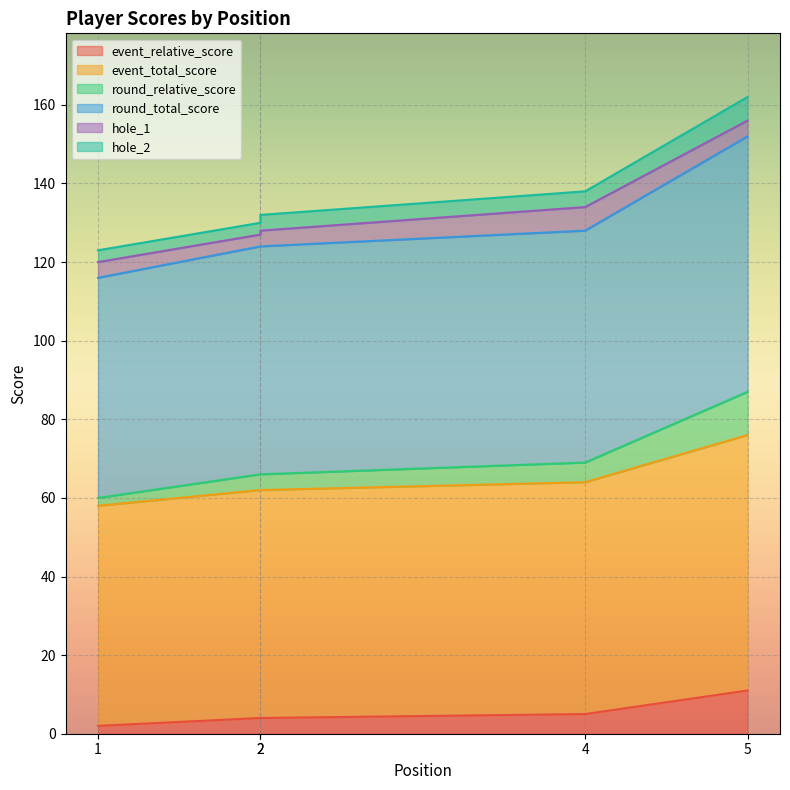

What is the difference between the maximum and minimum values in the round_total_score series?

36